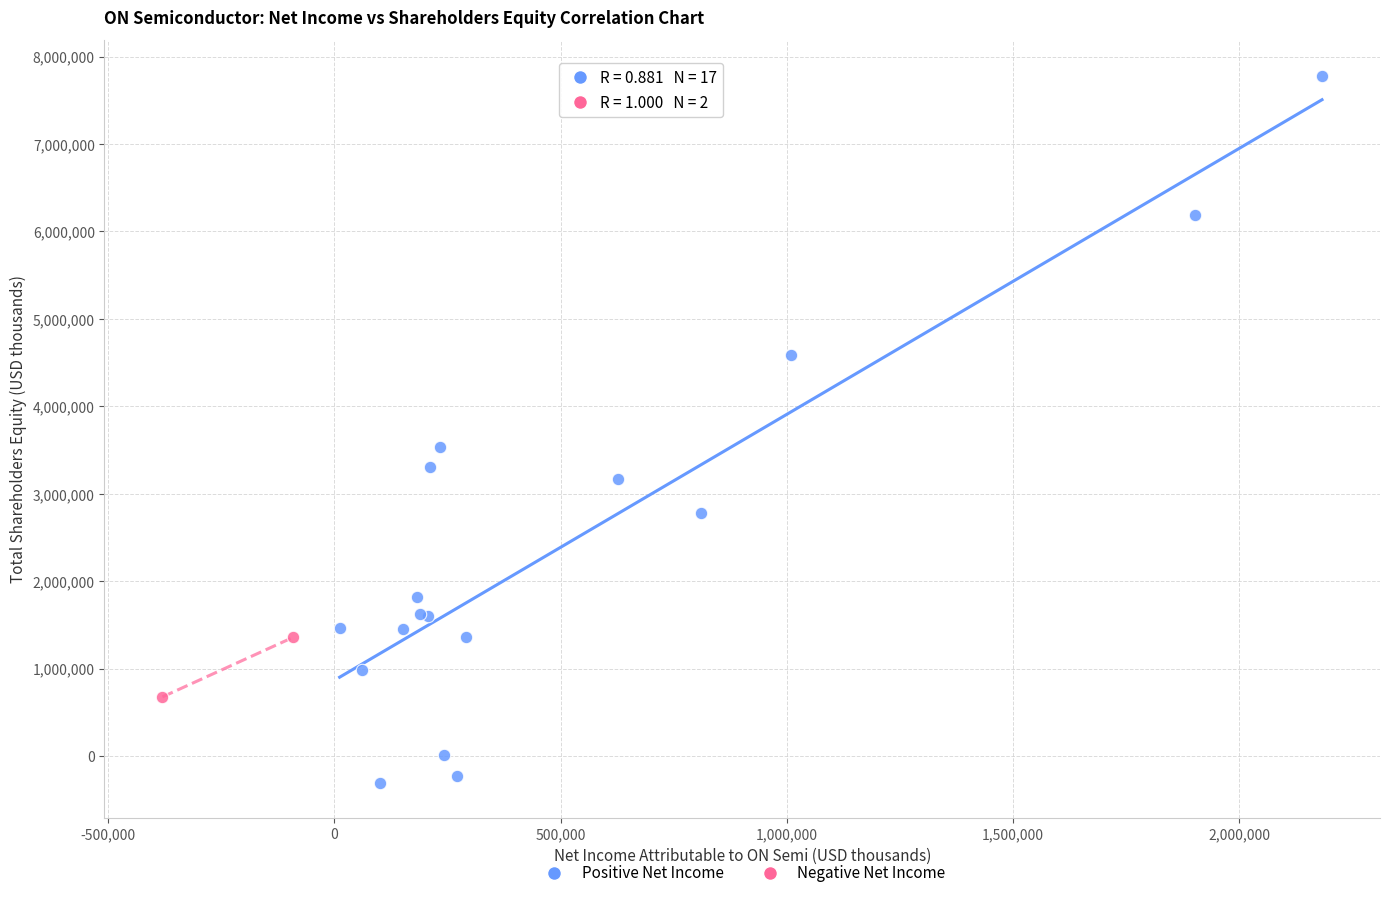

Which series reaches the maximum Y coordinate?

Positive Net Income